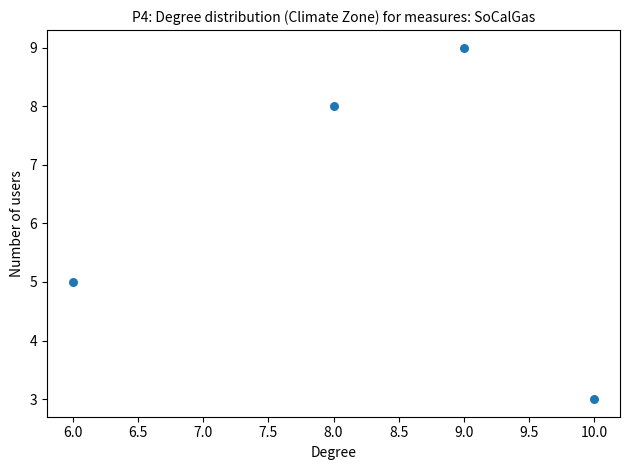

What is the average Y value?

6